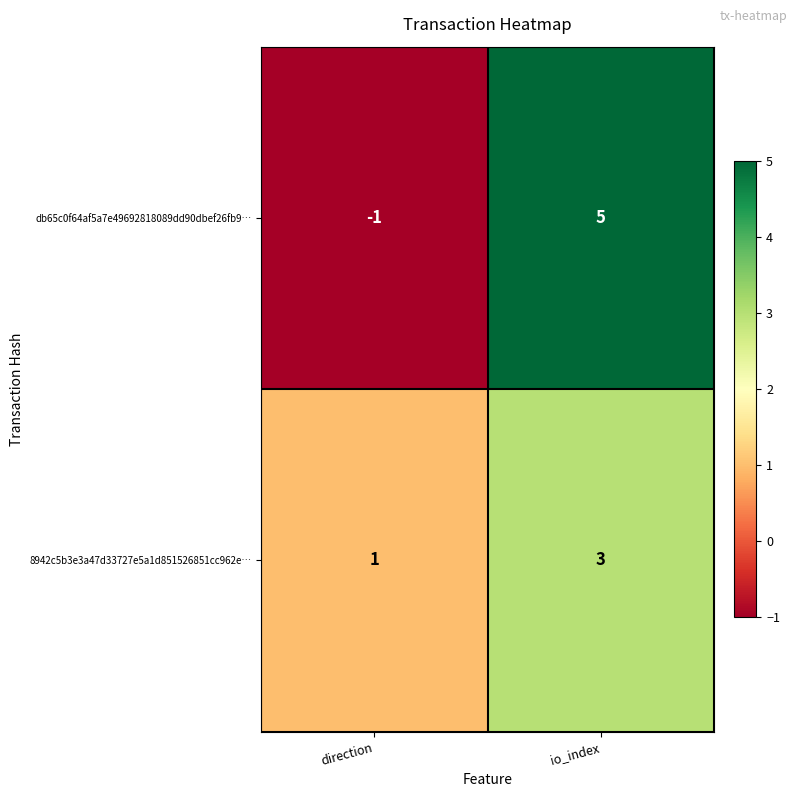

Which series changed the most between direction and io_index?

db65c0f64af5a7e49692818089dd90dbef26fb9…